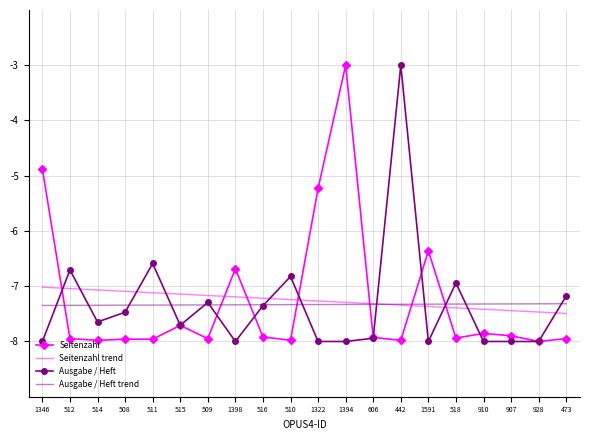

What position from the left is 518?

16